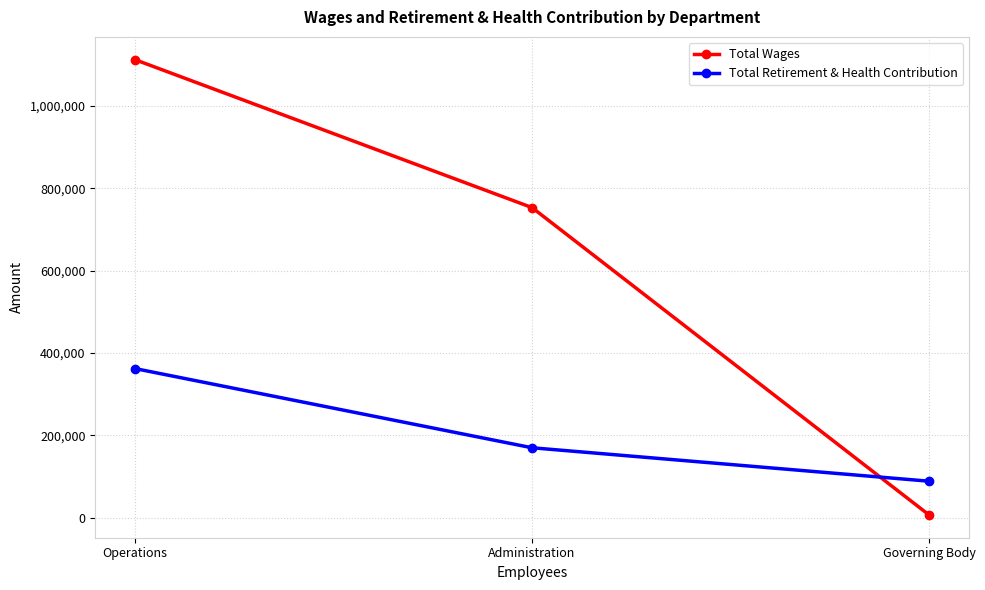

Reading left to right, extract all data points from this chart.

Total Wages: Operations=1111963	Administration=753010	Governing Body=7200
Total Retirement & Health Contribution: Operations=362417	Administration=170234	Governing Body=89082